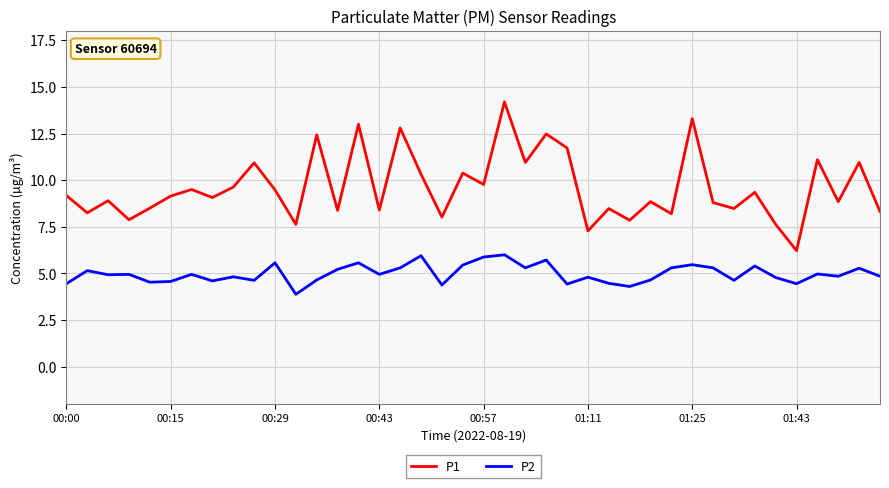

True or false: P2 and P1 intersect in this chart.

False